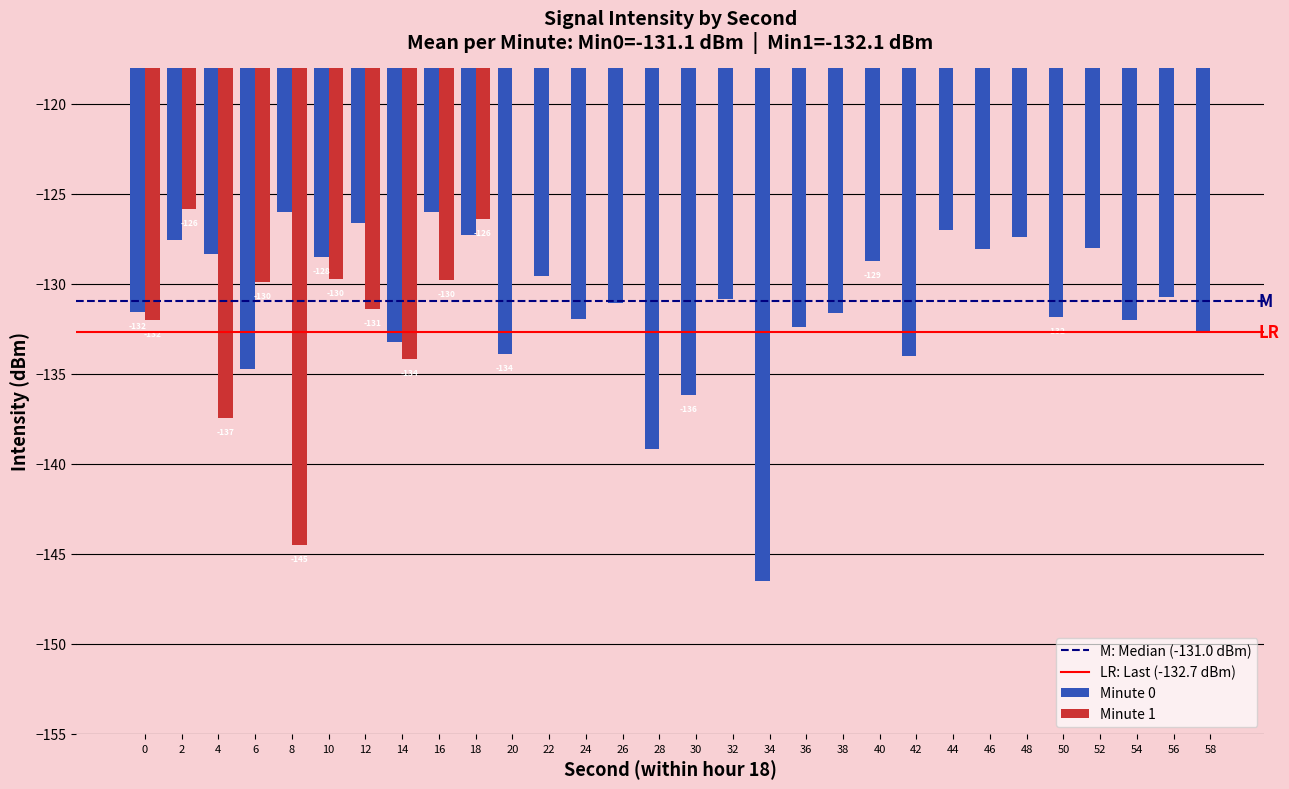

At which label does Minute 0 reach its minimum?

34